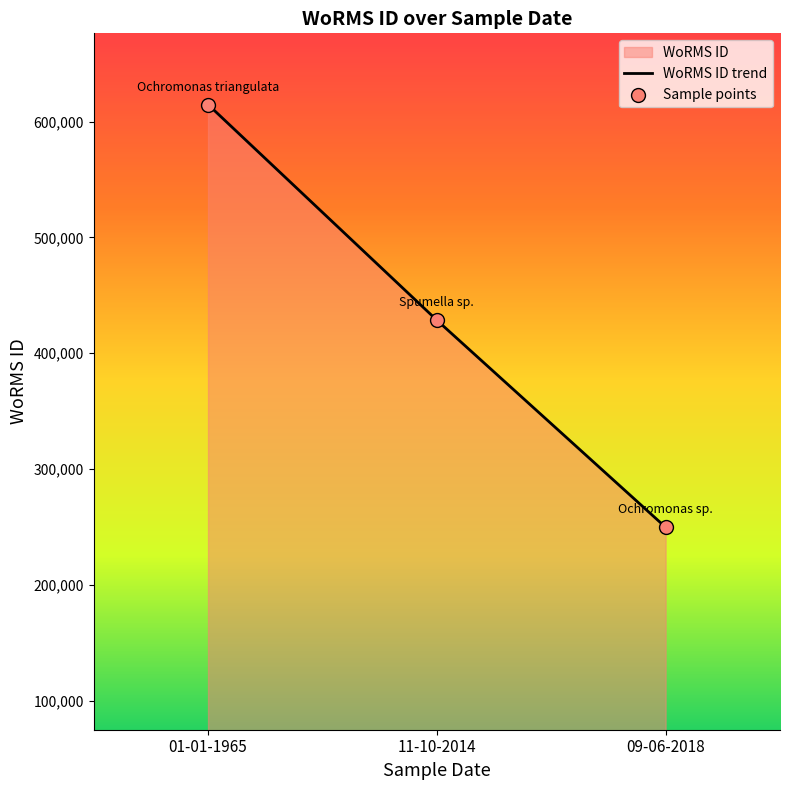

Which series has the largest Y range (max minus min)?

WoRMS ID trend